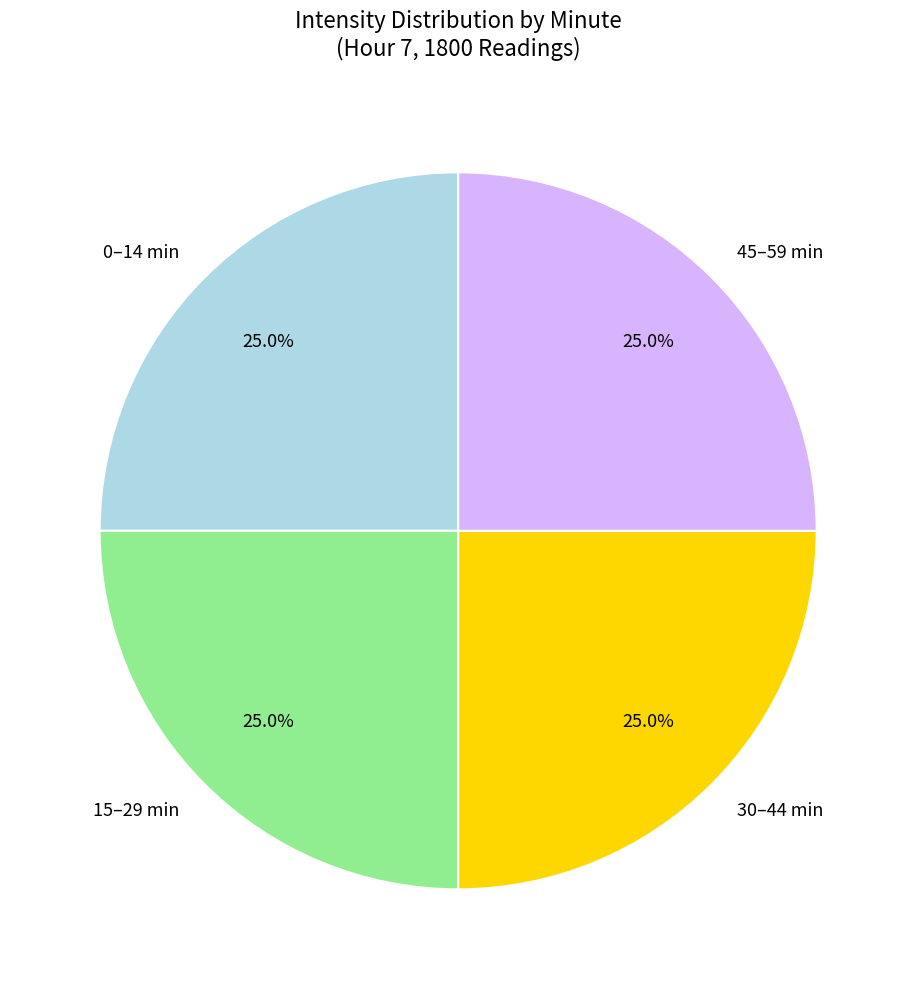

What is the total percentage of 45–59 min and 30–44 min?

50.0%